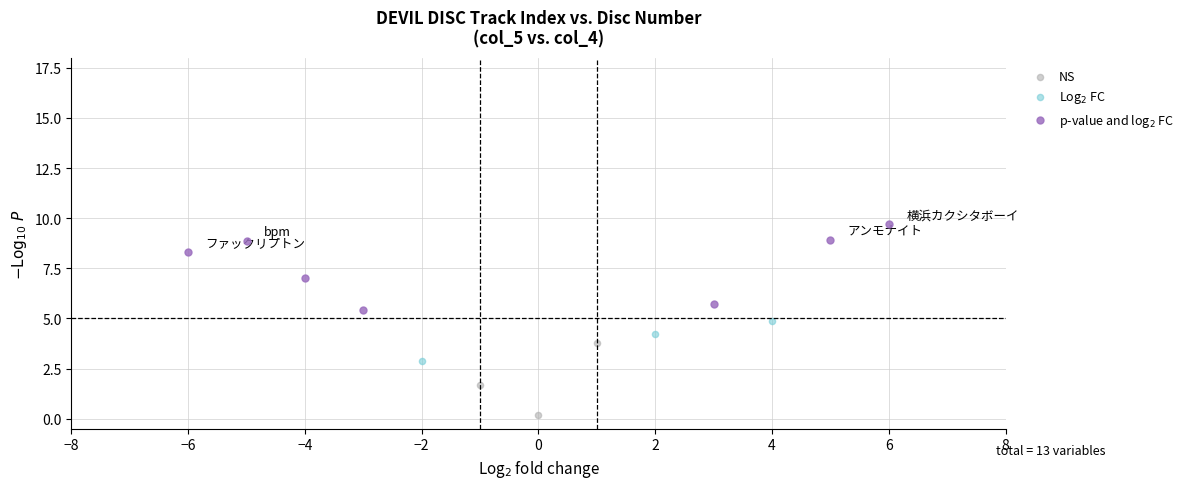

What are all the series names shown in the legend?

NS, Log$_2$ FC, p-value and log$_2$ FC